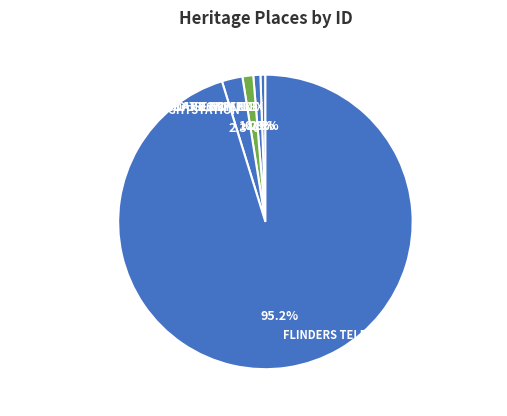

What is the largest slice in the pie chart?

FLINDERS TELEGRAPH CABLE COMPLEX